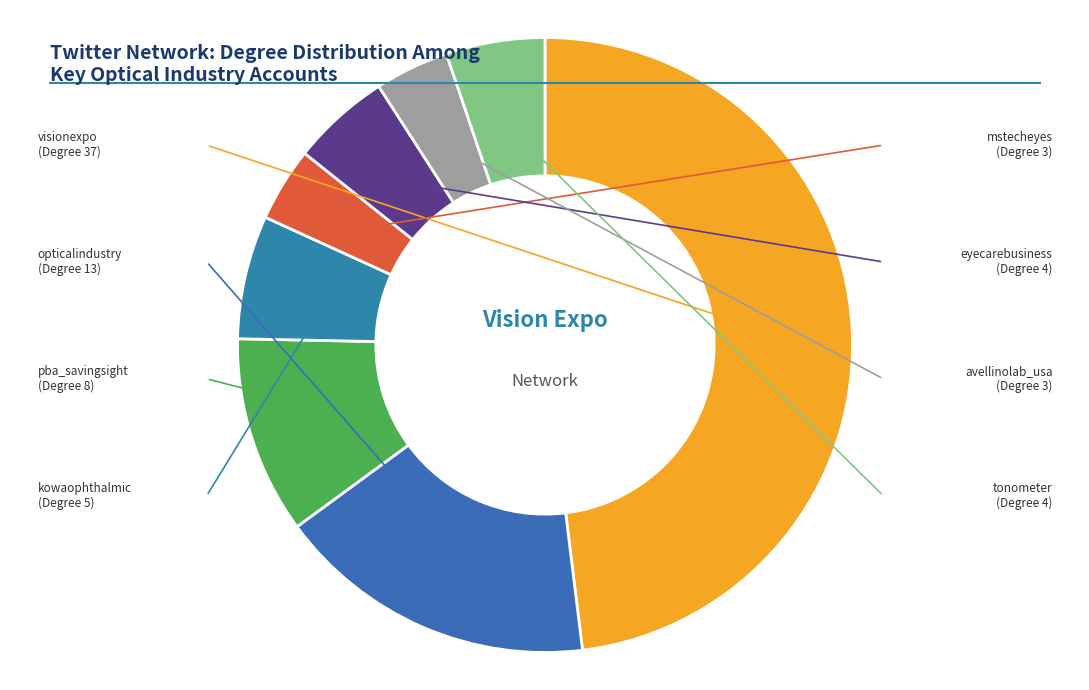

How many segments does this pie chart have?

8